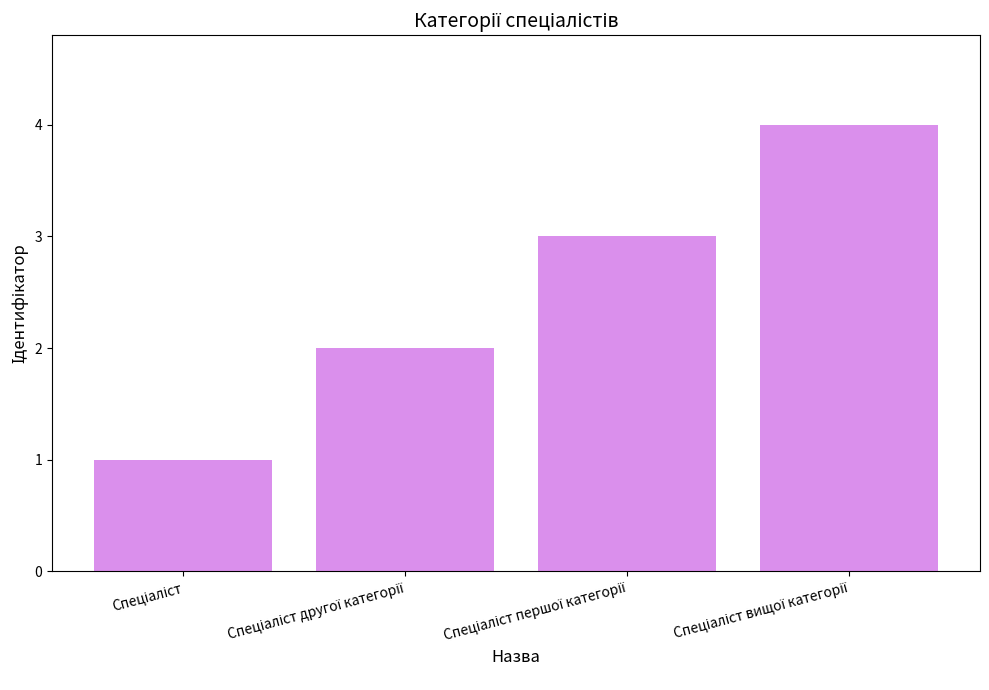

How many values are between 2 and 4?

3